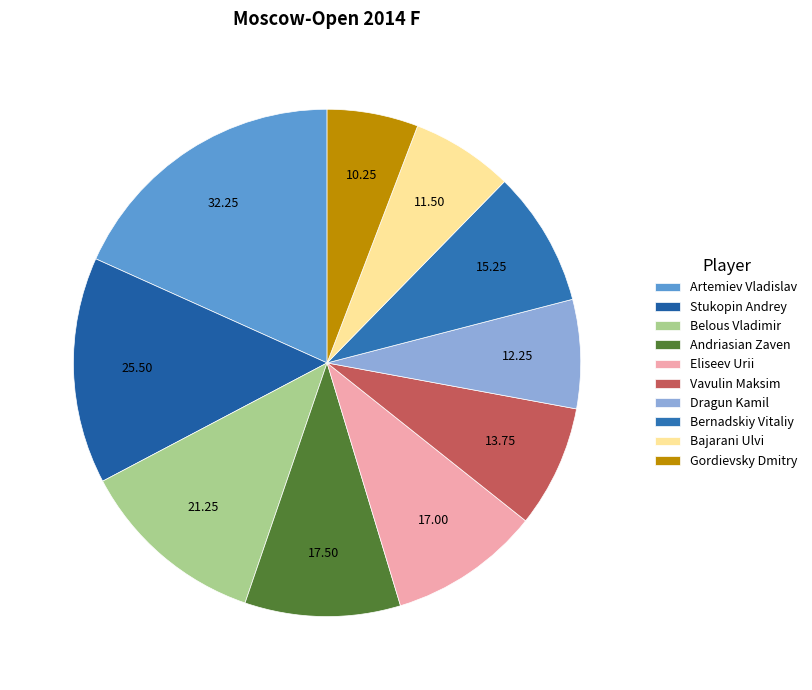

Which category has the smallest portion of the pie?

Gordievsky Dmitry